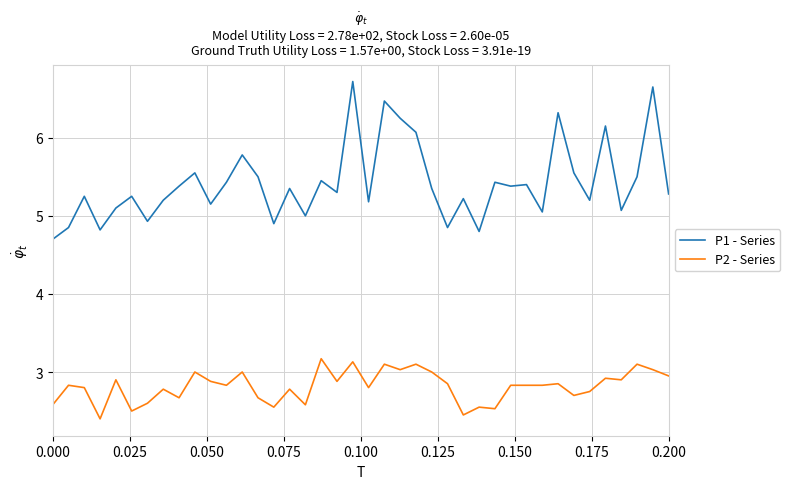

True or false: P1 - Series and P2 - Series intersect in this chart.

False